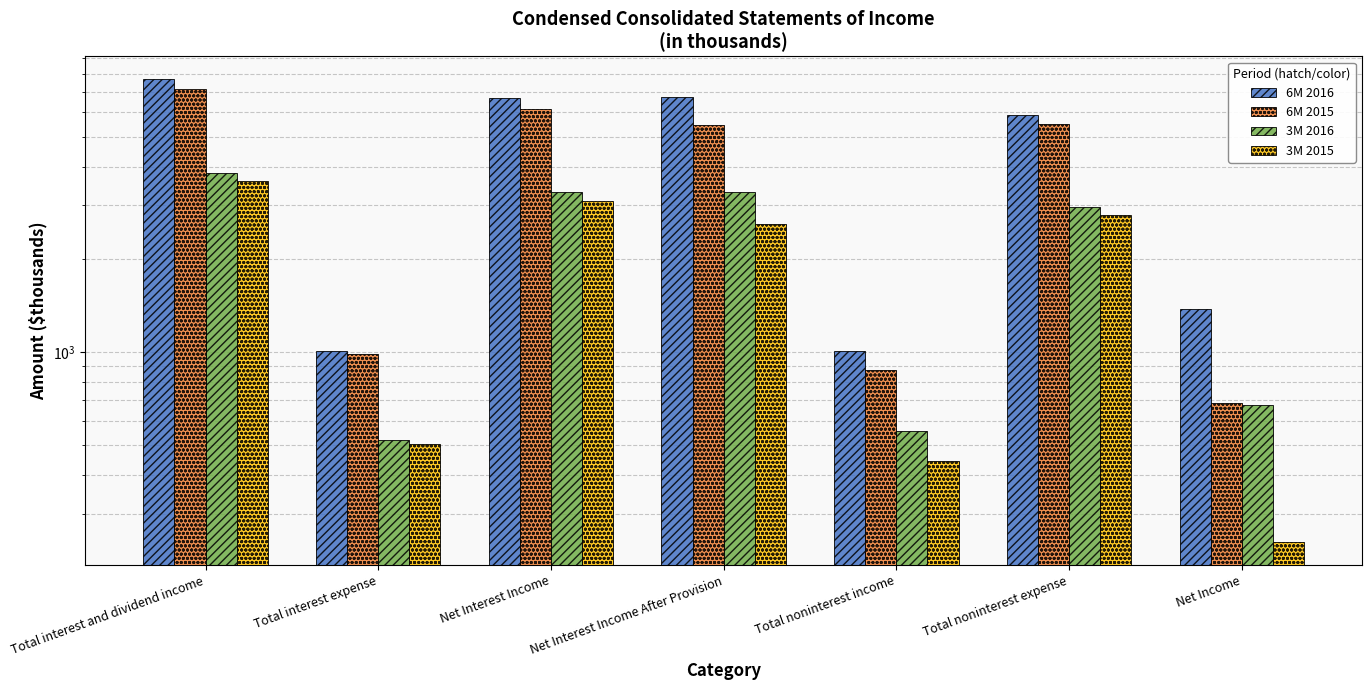

What is the difference between the maximum and minimum values in the 6M 2015 series?

6463